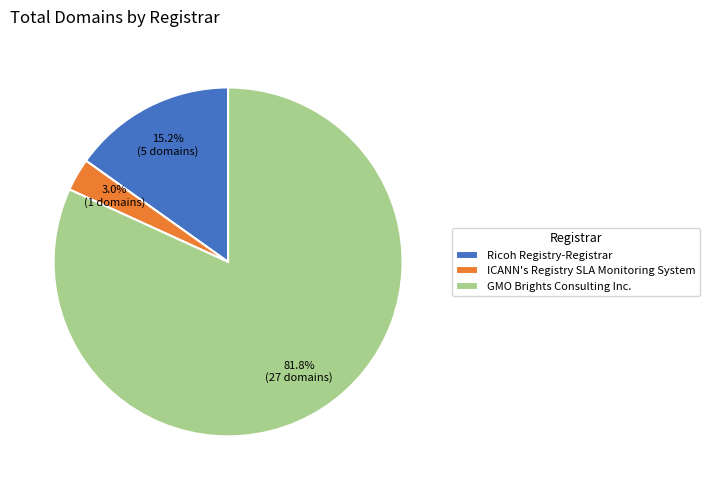

Which category accounts for the majority?

GMO Brights Consulting Inc.